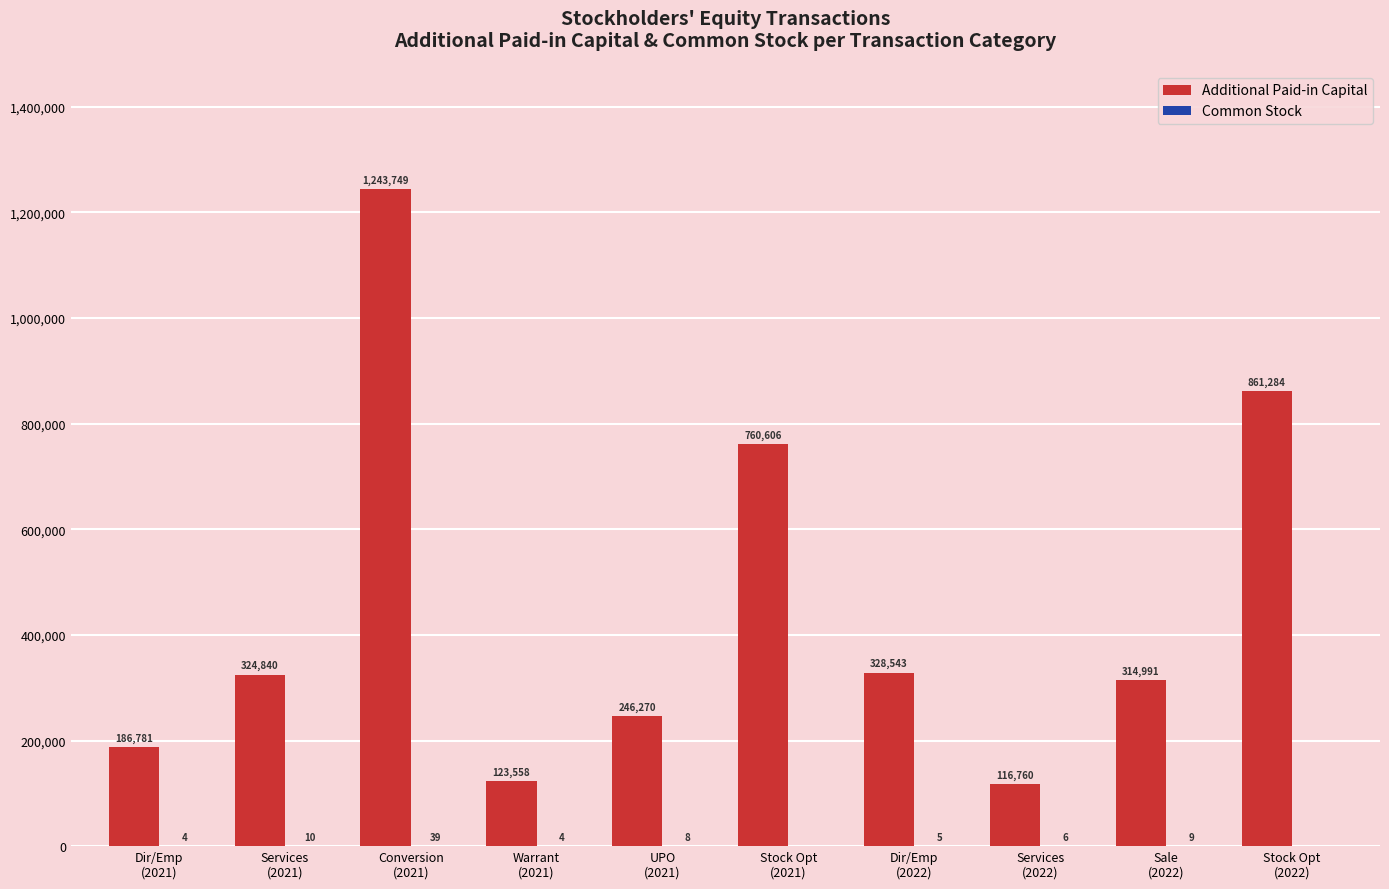

What is the approximate value of Additional Paid-in Capital at Stock Opt
(2022), to the nearest 10?

861280